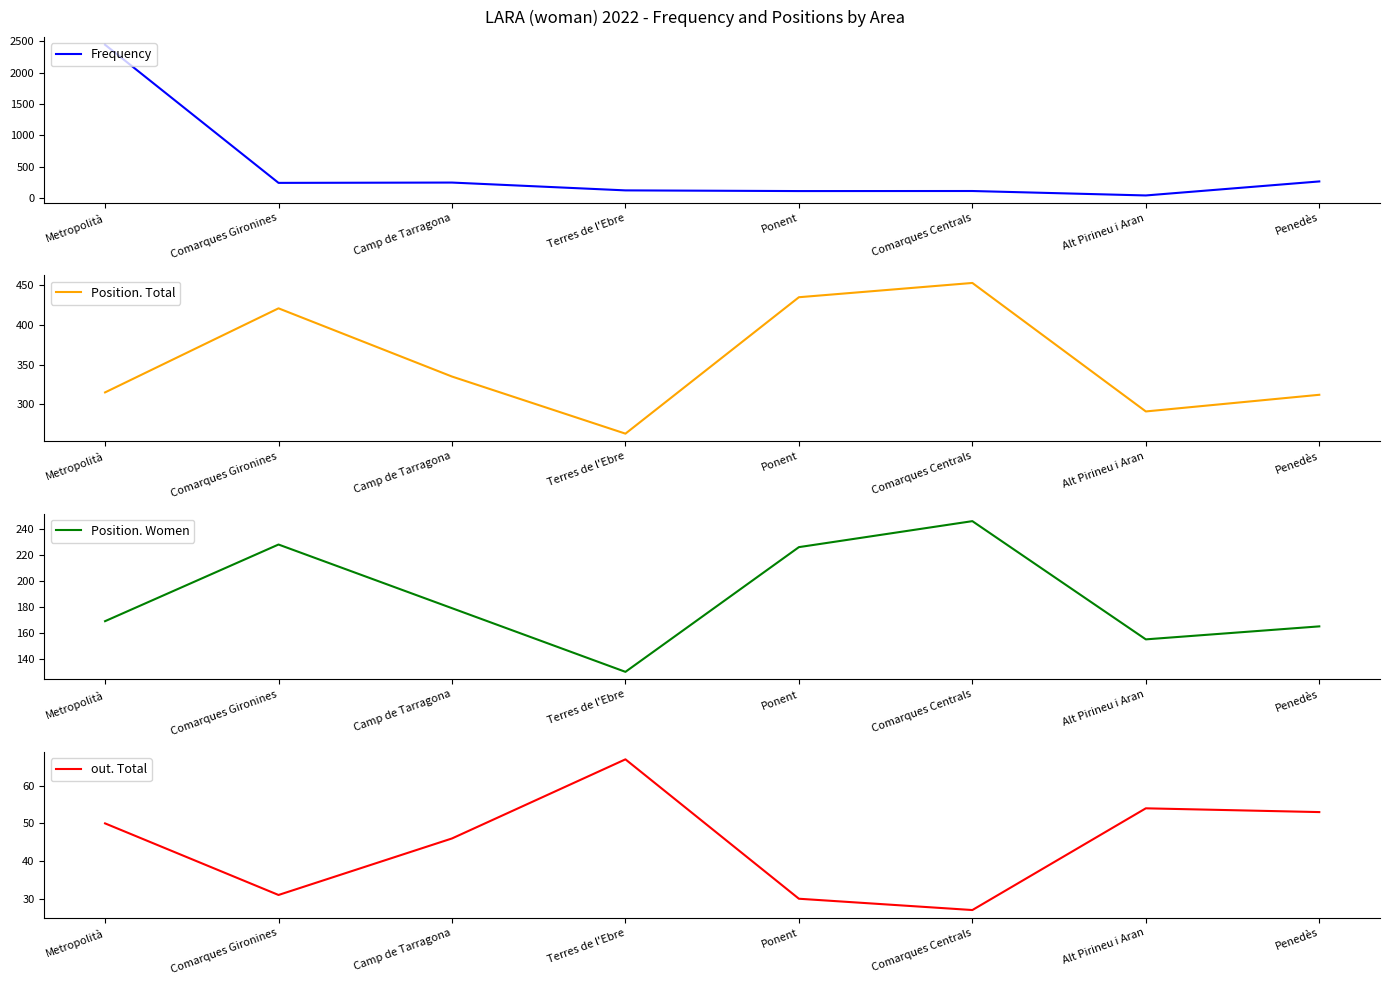

Reading left to right, transcribe all the data shown in this chart.

Frequency: Metropolità=2448	Comarques Gironines=241	Camp de Tarragona=246	Terres de l'Ebre=121	Ponent=110	Comarques Centrals=111	Alt Pirineu i Aran=40	Penedès=264
Position. Total: Metropolità=315	Comarques Gironines=421	Camp de Tarragona=335	Terres de l'Ebre=263	Ponent=435	Comarques Centrals=453	Alt Pirineu i Aran=291	Penedès=312
Position. Women: Metropolità=169	Comarques Gironines=228	Camp de Tarragona=179	Terres de l'Ebre=130	Ponent=226	Comarques Centrals=246	Alt Pirineu i Aran=155	Penedès=165
out. Total: Metropolità=50	Comarques Gironines=31	Camp de Tarragona=46	Terres de l'Ebre=67	Ponent=30	Comarques Centrals=27	Alt Pirineu i Aran=54	Penedès=53